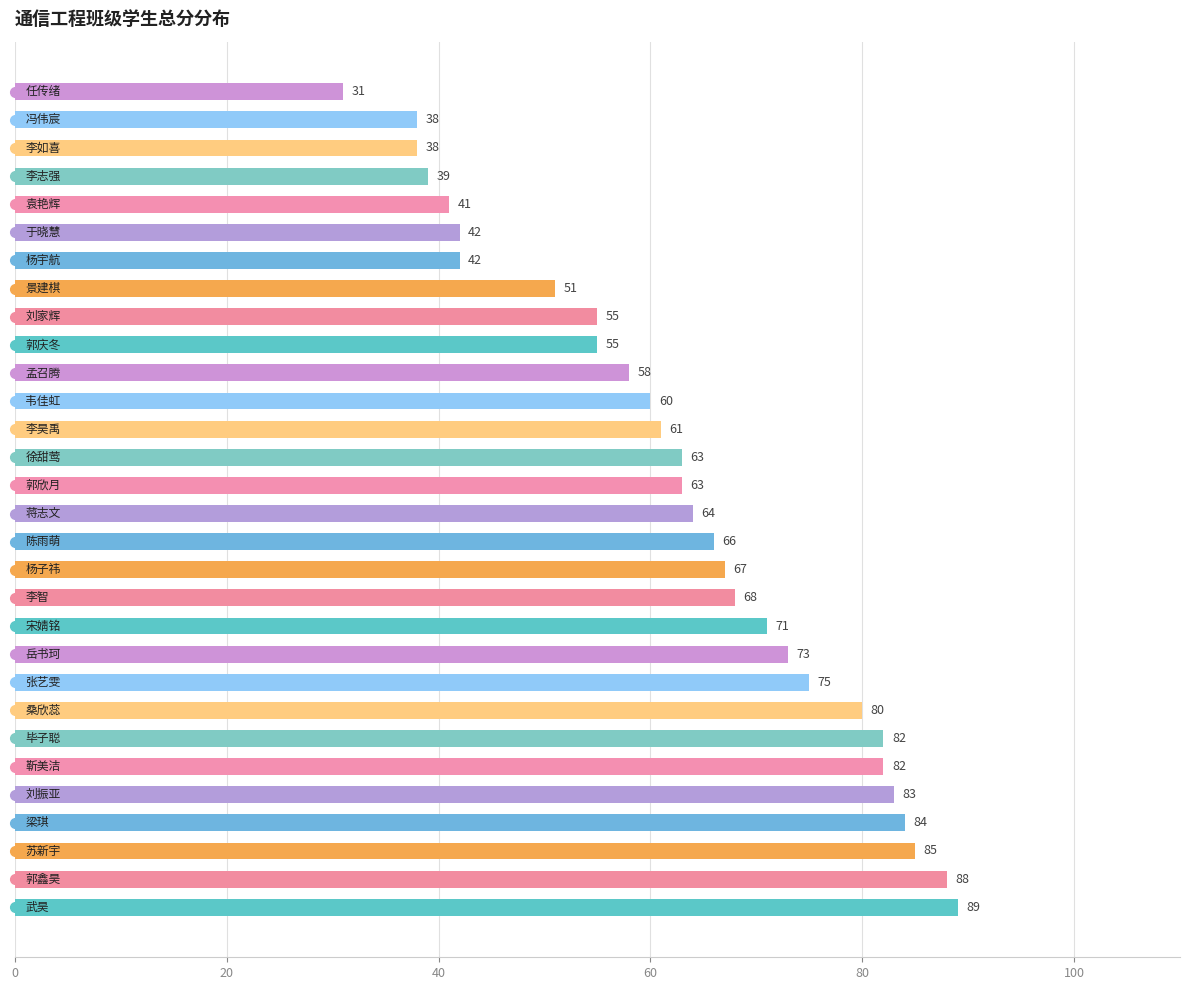

How many bars are there in total?

30